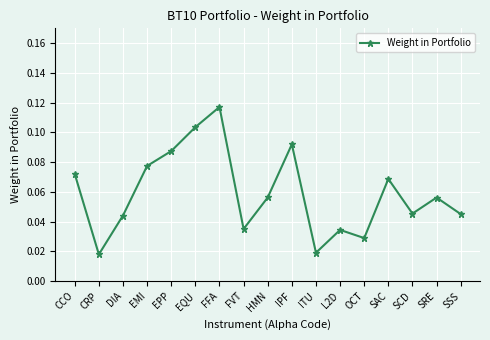

Which category has the highest value across all series?

FFA